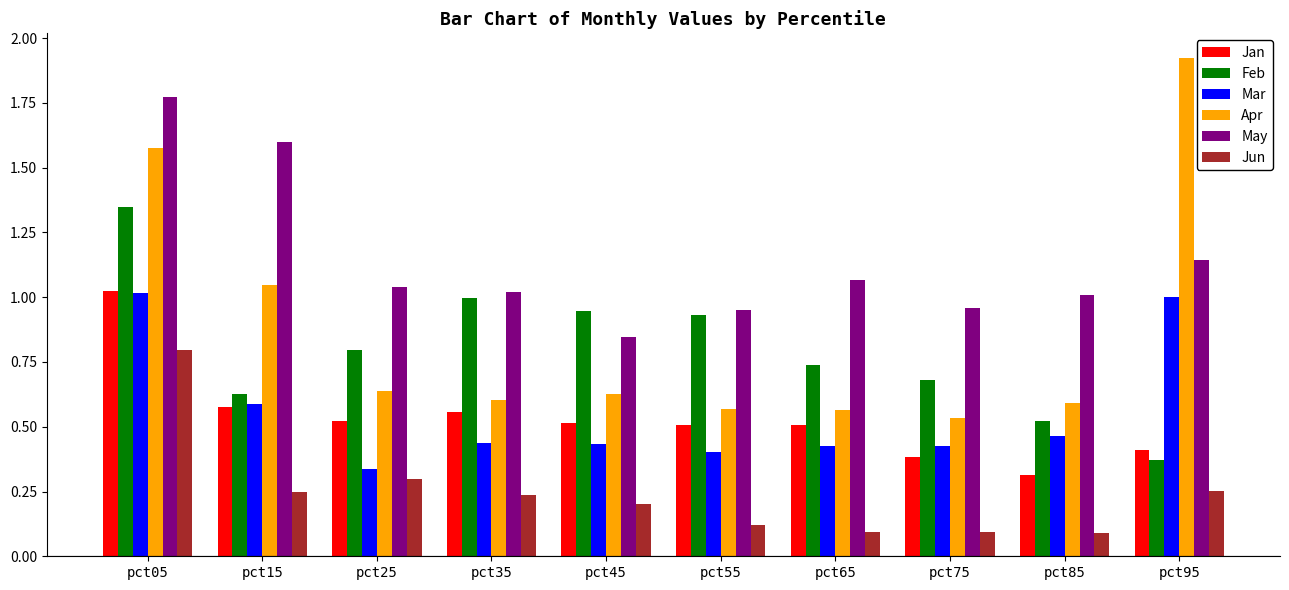

Is the value of Mar at pct15 greater than the value of Jan at pct65?

Yes